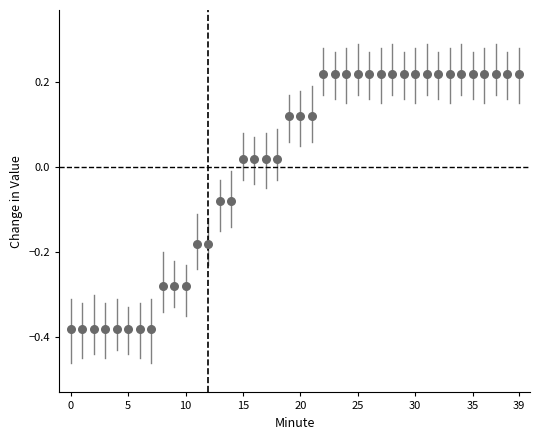

How many points are shown in the scatter plot?

40